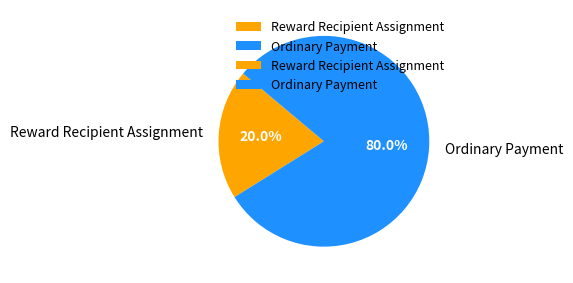

To the nearest percent, what portion does Reward Recipient Assignment represent?

20%